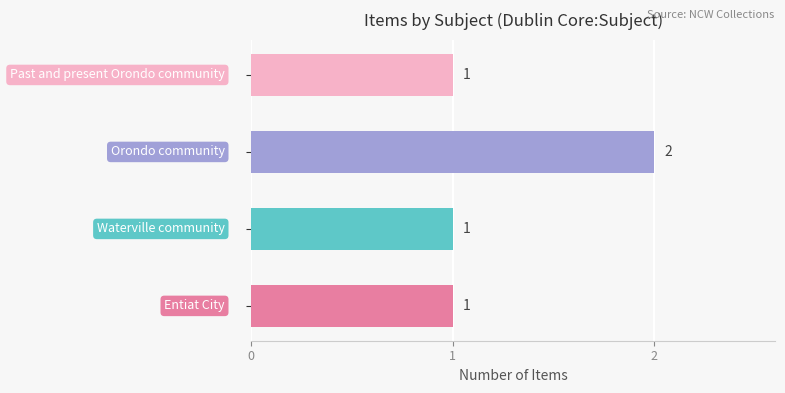

What is the sum of all values?

5